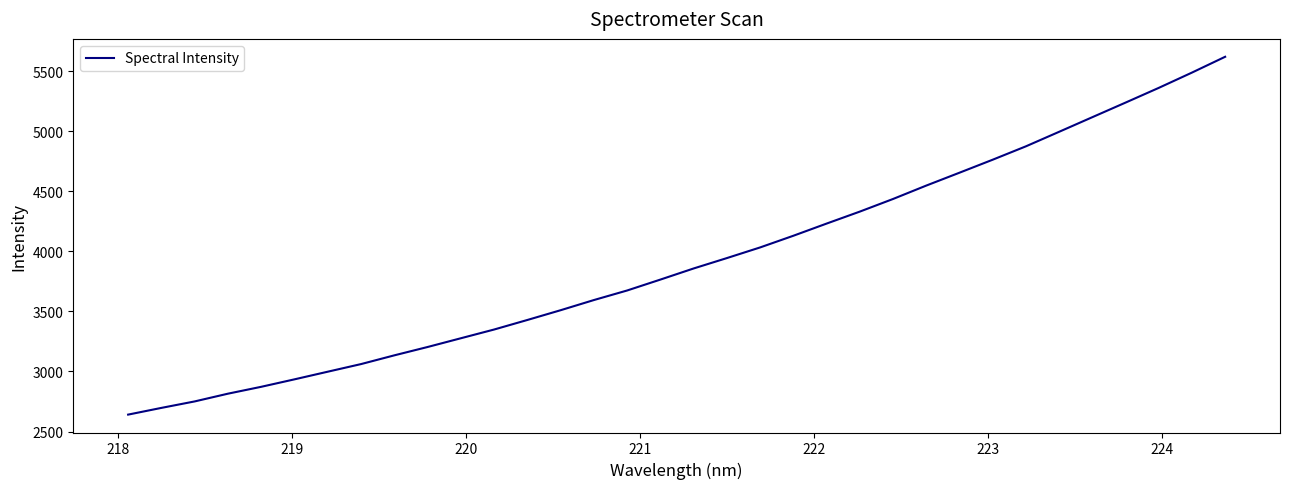

What is the difference between the maximum and minimum values?

2977.6